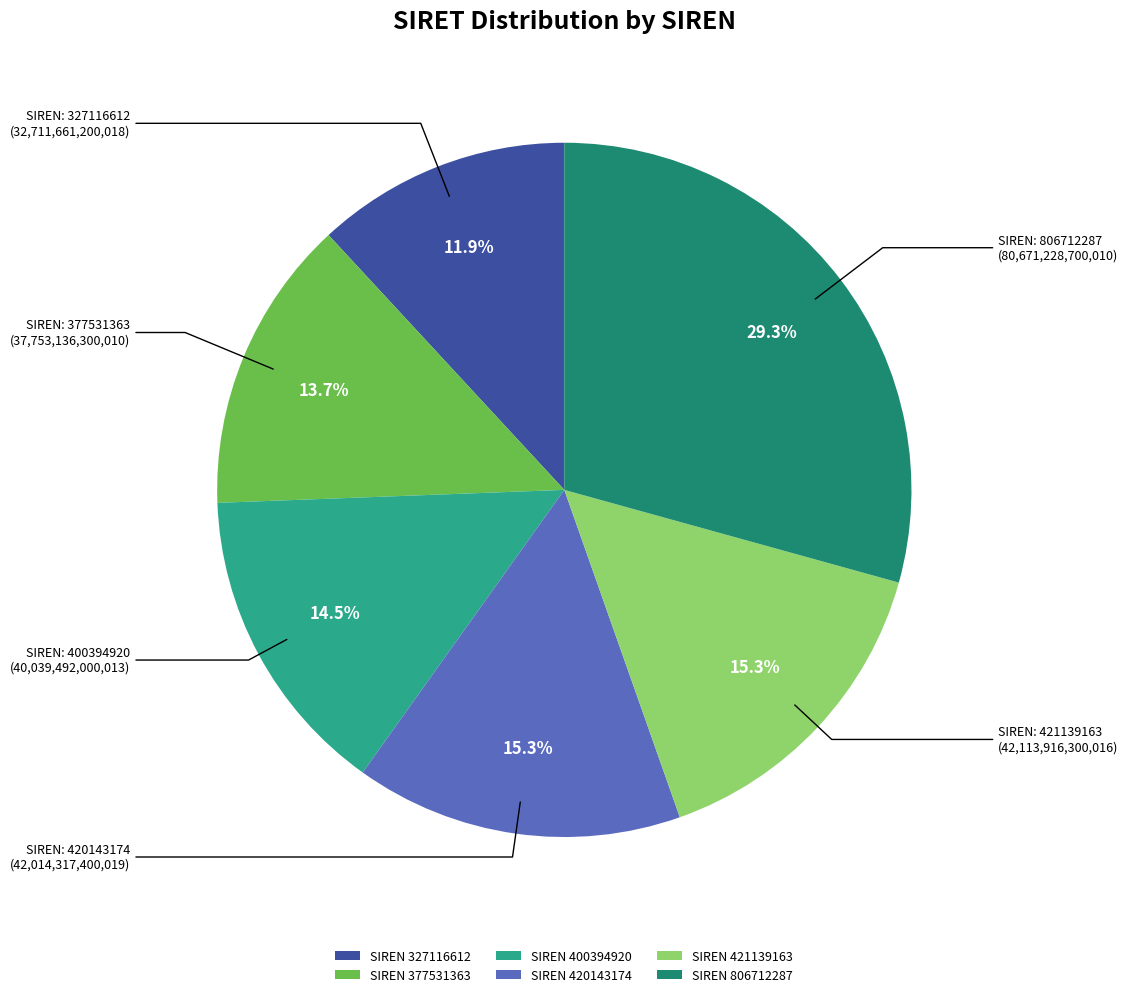

Is there a majority slice in this chart?

No